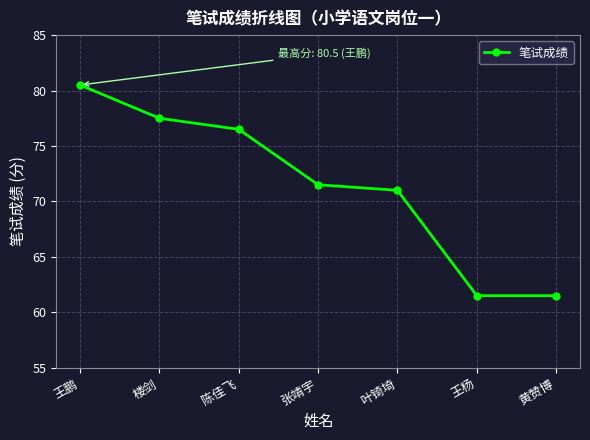

Is it true that the value at 黄赞博 is 107.3?

False